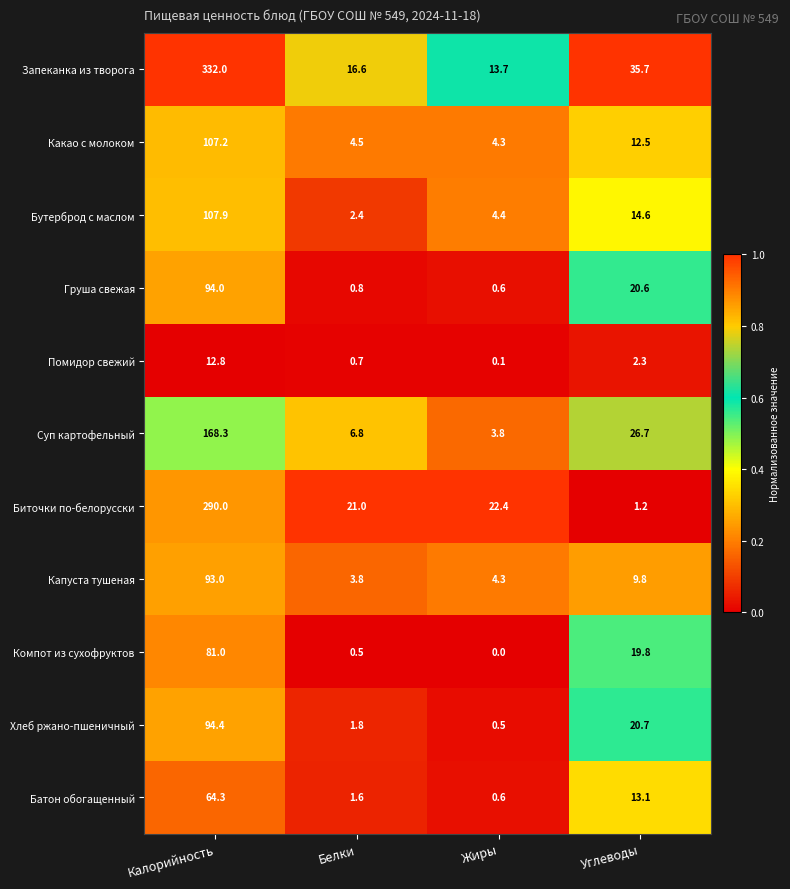

Which series has the largest range (max minus min)?

Запеканка из творога